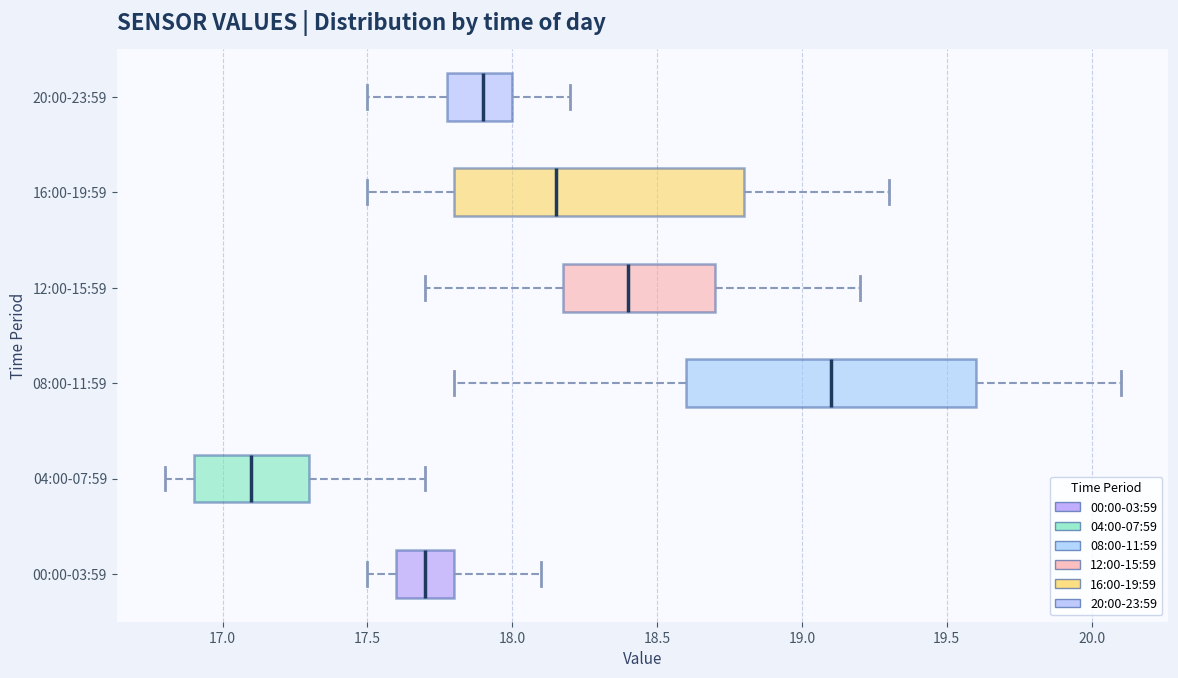

Reading bottom to top, transcribe this box plot: for each box, give where its median line is, the range the box spans, and where its two whiskers end, as read against the x-axis. The values are not printed on the chart, so give them approximately, as read against the axis.

00:00-03:59: median 17.70, box 17.60 to 17.80, whiskers 17.50 to 18.10
04:00-07:59: median 17.10, box 16.90 to 17.30, whiskers 16.80 to 17.70
08:00-11:59: median 19.10, box 18.60 to 19.60, whiskers 17.80 to 20.10
12:00-15:59: median 18.40, box 18.20 to 18.70, whiskers 17.70 to 19.20
16:00-19:59: median 18.15, box 17.80 to 18.80, whiskers 17.50 to 19.30
20:00-23:59: median 17.90, box 17.80 to 18.00, whiskers 17.50 to 18.20